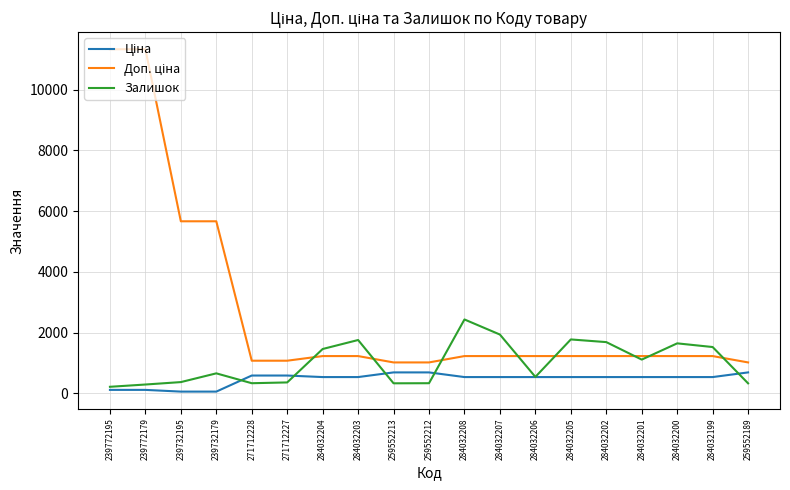

Which category has the highest value in the Залишок series?

284032208